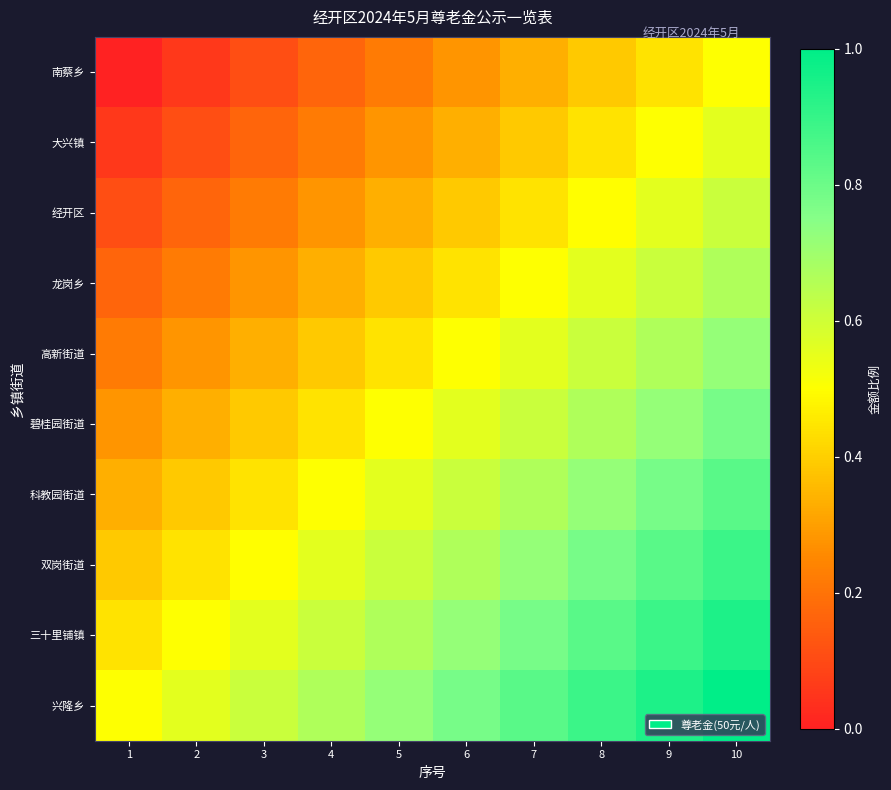

Reading left to right, extract all data points from this chart.

南蔡乡: 1=0.0	2=0.1	3=0.1	4=0.2	5=0.2	6=0.3	7=0.3	8=0.4	9=0.4	10=0.5
大兴镇: 1=0.1	2=0.1	3=0.2	4=0.2	5=0.3	6=0.3	7=0.4	8=0.4	9=0.5	10=0.6
经开区: 1=0.1	2=0.2	3=0.2	4=0.3	5=0.3	6=0.4	7=0.4	8=0.5	9=0.6	10=0.6
龙岗乡: 1=0.2	2=0.2	3=0.3	4=0.3	5=0.4	6=0.4	7=0.5	8=0.6	9=0.6	10=0.7
高新街道: 1=0.2	2=0.3	3=0.3	4=0.4	5=0.4	6=0.5	7=0.6	8=0.6	9=0.7	10=0.7
碧桂园街道: 1=0.3	2=0.3	3=0.4	4=0.4	5=0.5	6=0.6	7=0.6	8=0.7	9=0.7	10=0.8
科教园街道: 1=0.3	2=0.4	3=0.4	4=0.5	5=0.6	6=0.6	7=0.7	8=0.7	9=0.8	10=0.8
双岗街道: 1=0.4	2=0.4	3=0.5	4=0.6	5=0.6	6=0.7	7=0.7	8=0.8	9=0.8	10=0.9
三十里铺镇: 1=0.4	2=0.5	3=0.6	4=0.6	5=0.7	6=0.7	7=0.8	8=0.8	9=0.9	10=0.9
兴隆乡: 1=0.5	2=0.6	3=0.6	4=0.7	5=0.7	6=0.8	7=0.8	8=0.9	9=0.9	10=1.0